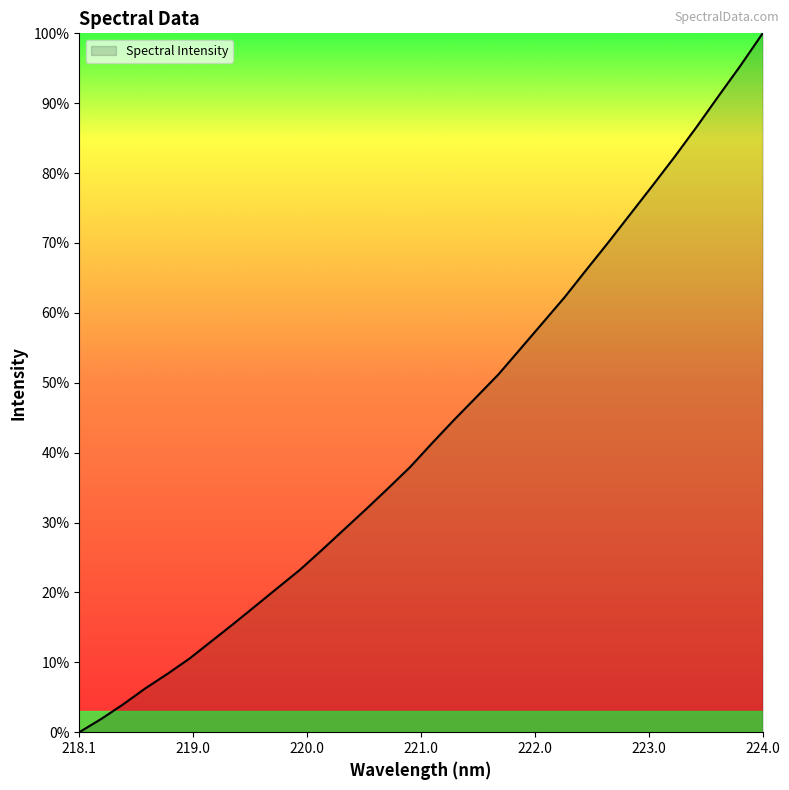

Does the chart have visible grid lines?

No